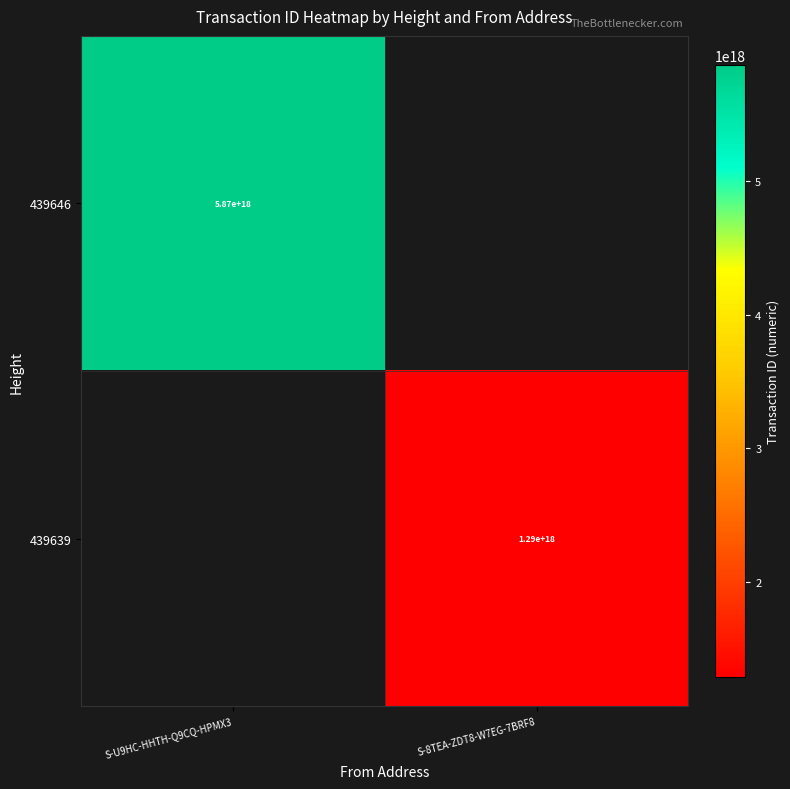

The 439639 series shows 1290000000000000000 at S-8TEA-ZDT8-W7EG-7BRF8. True or false?

True